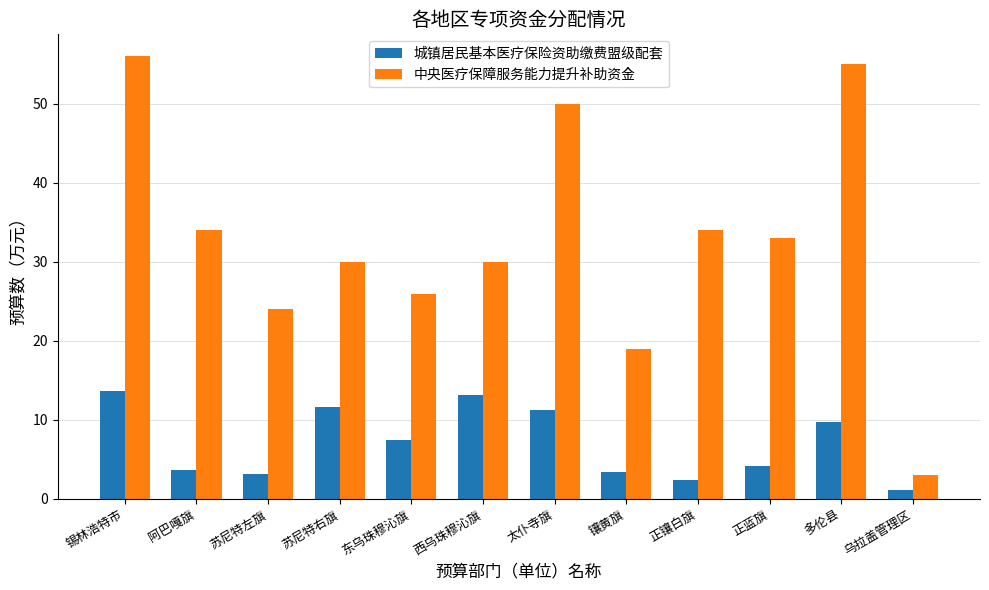

The 城镇居民基本医疗保险资助缴费盟级配套 series shows 13.6 at 锡林浩特市. True or false?

True